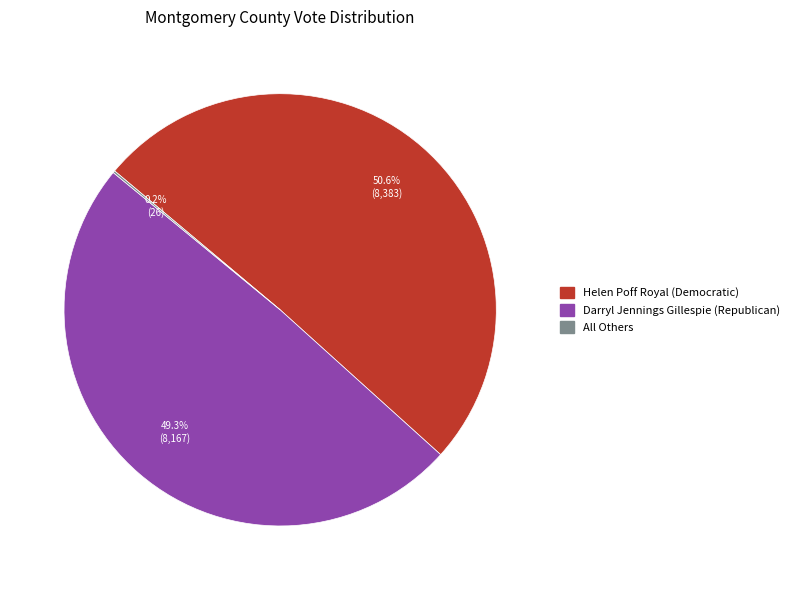

What percentage is NOT represented by Darryl Jennings Gillespie (Republican)?

50.7%